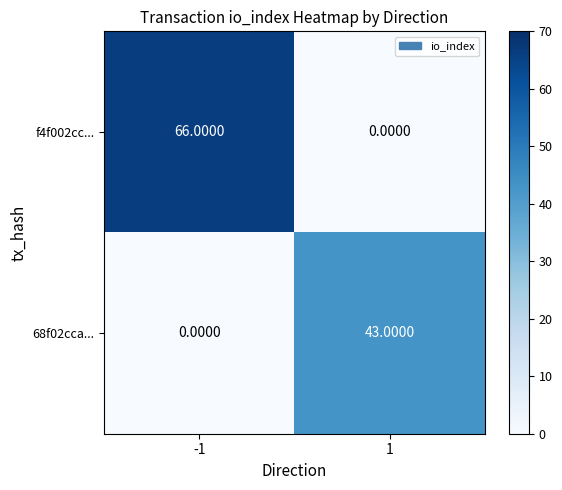

Rank the series by their maximum value, from lowest to highest.

68f02cca..., f4f002cc...